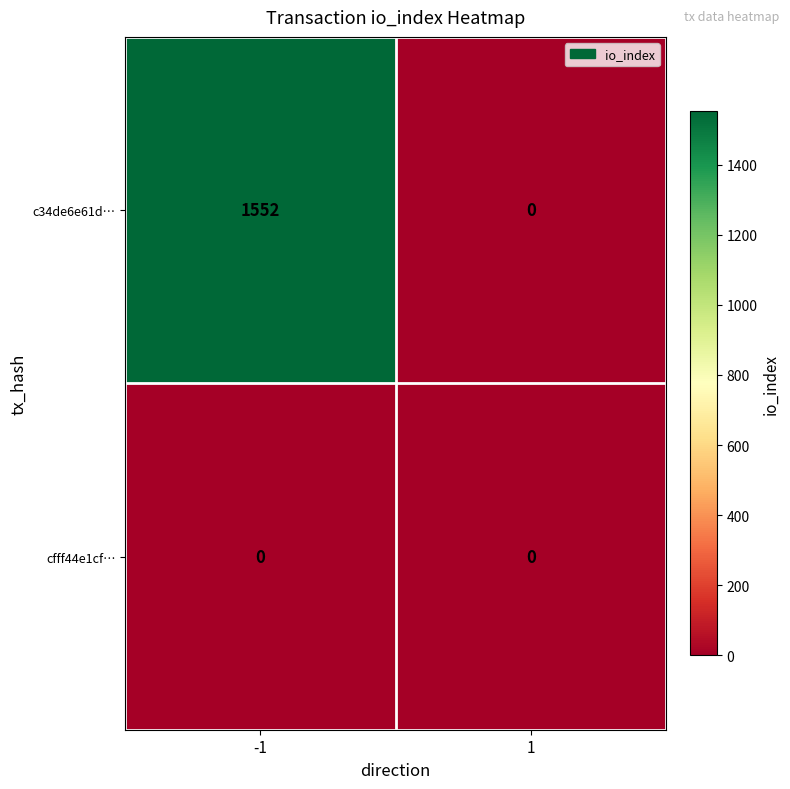

The c34de6e61d… series shows 0 at 1. True or false?

True